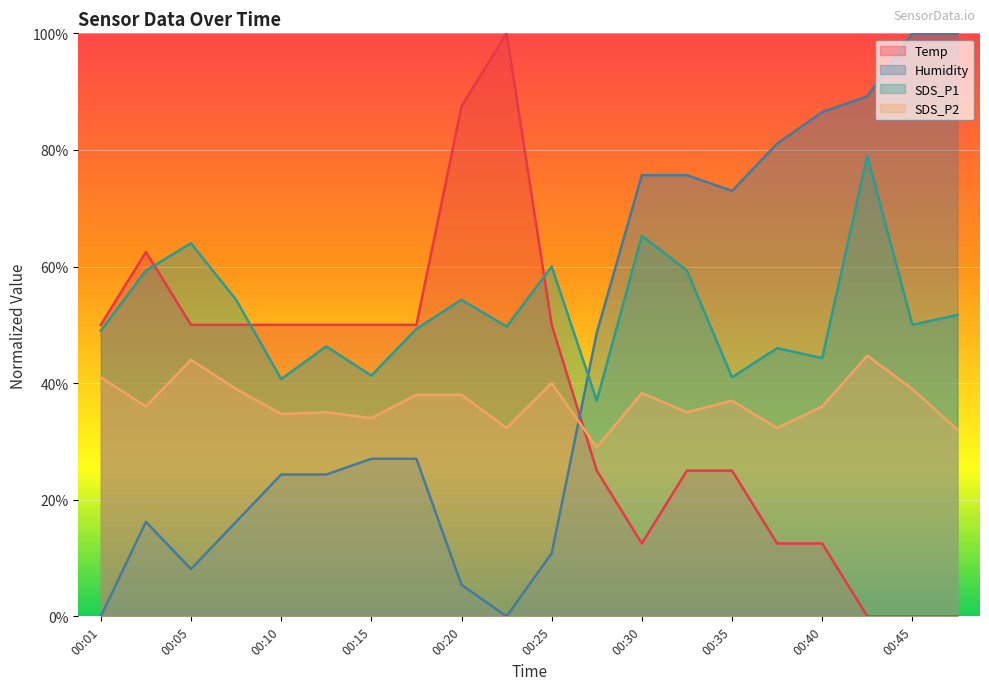

List the series in order of their peak value, highest first.

Humidity, Temp, SDS_P1, SDS_P2